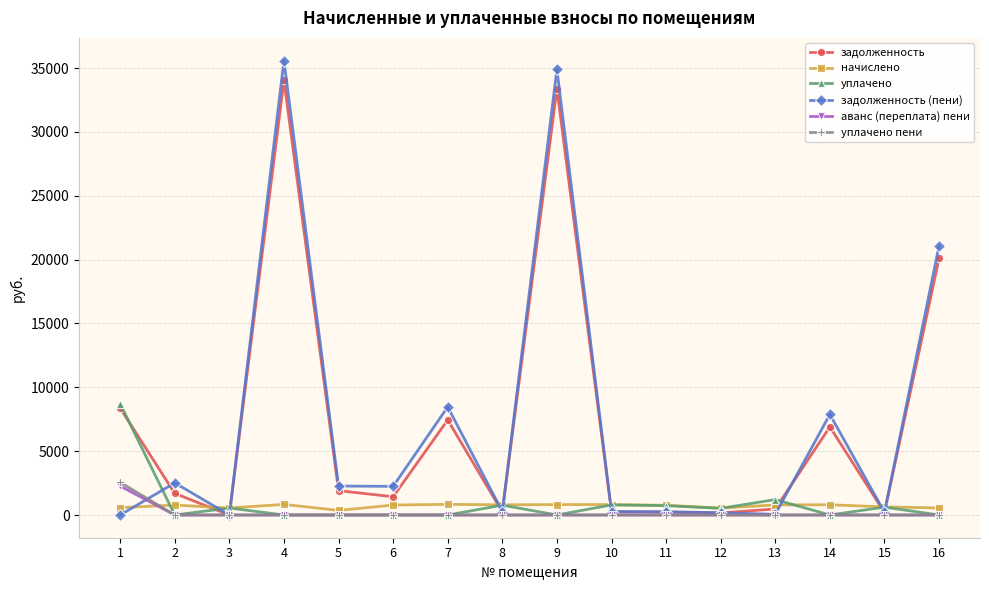

The value of задолженность (пени) at 5 is 2267.3. True or false?

True